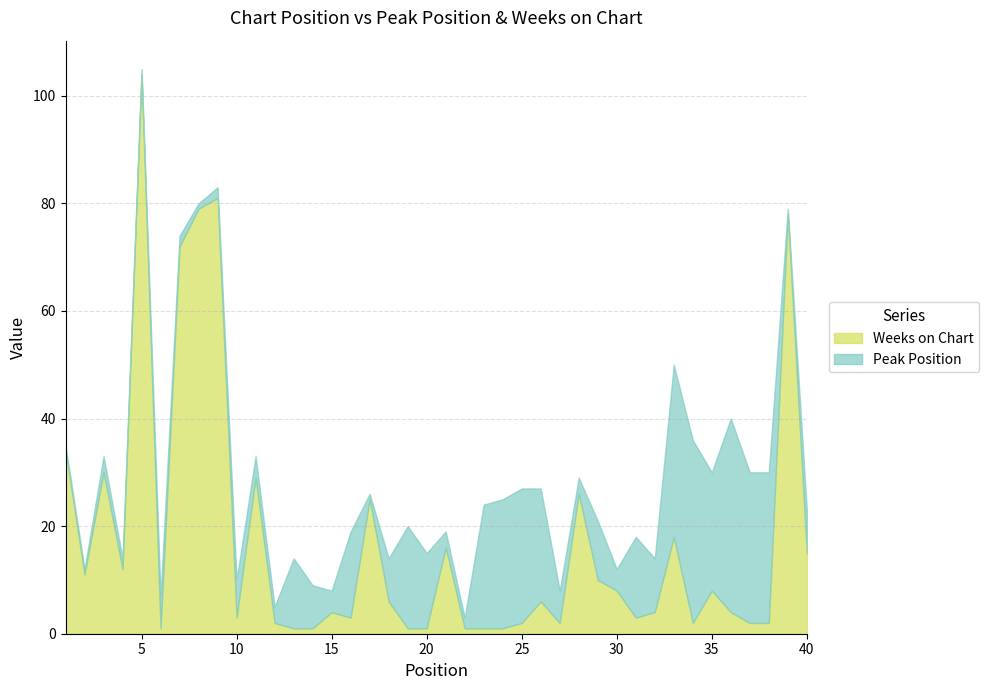

At which category does Weeks on Chart reach its first local peak?

3